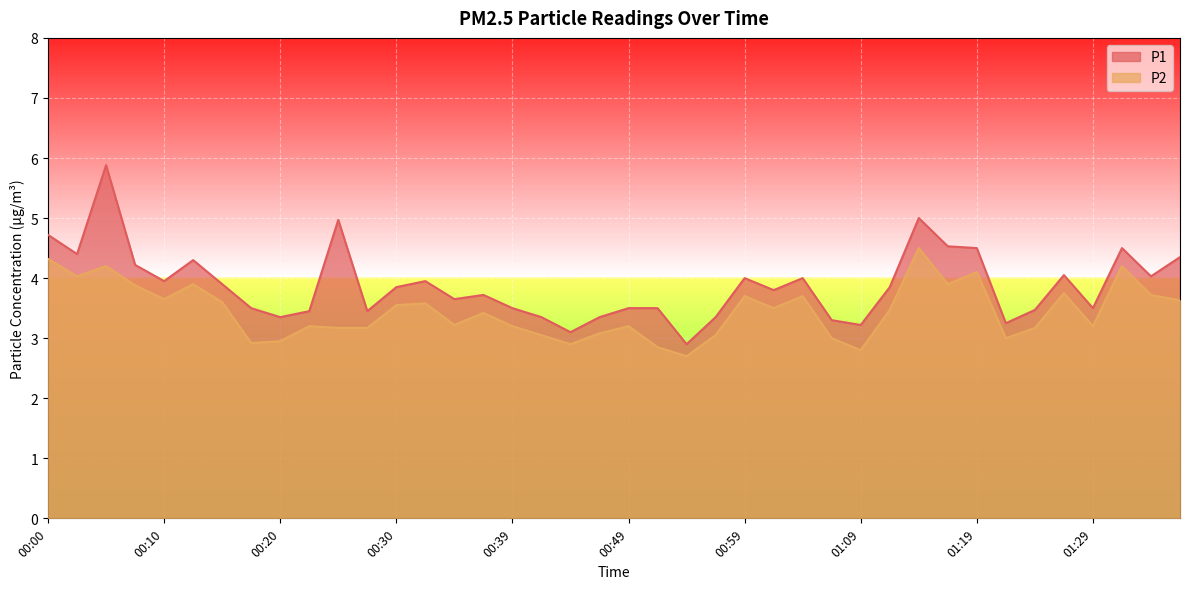

What is the difference between the highest and lowest values at 01:34?

0.3